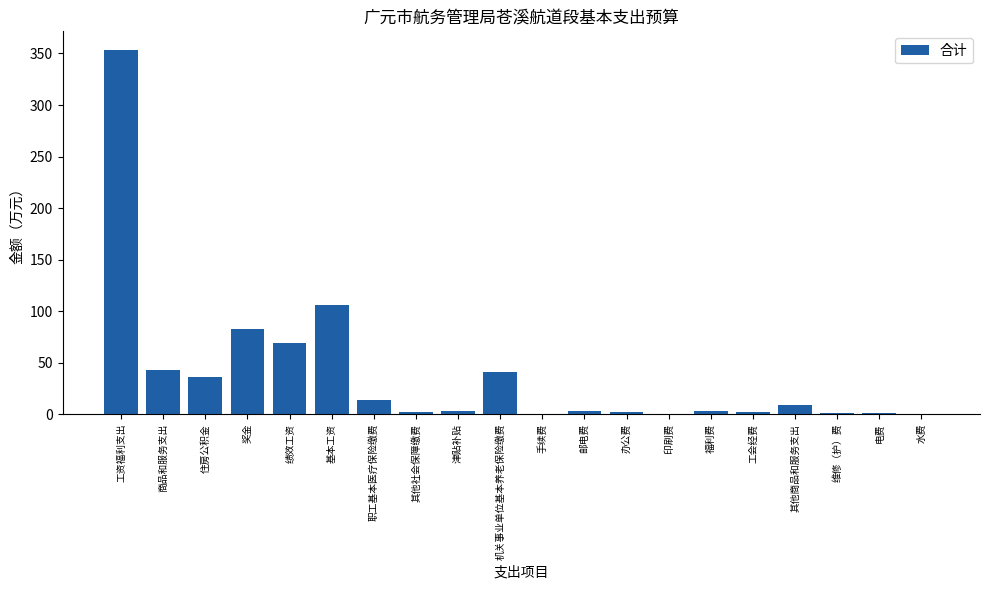

What is the approximate value at 工会经费?

2.1